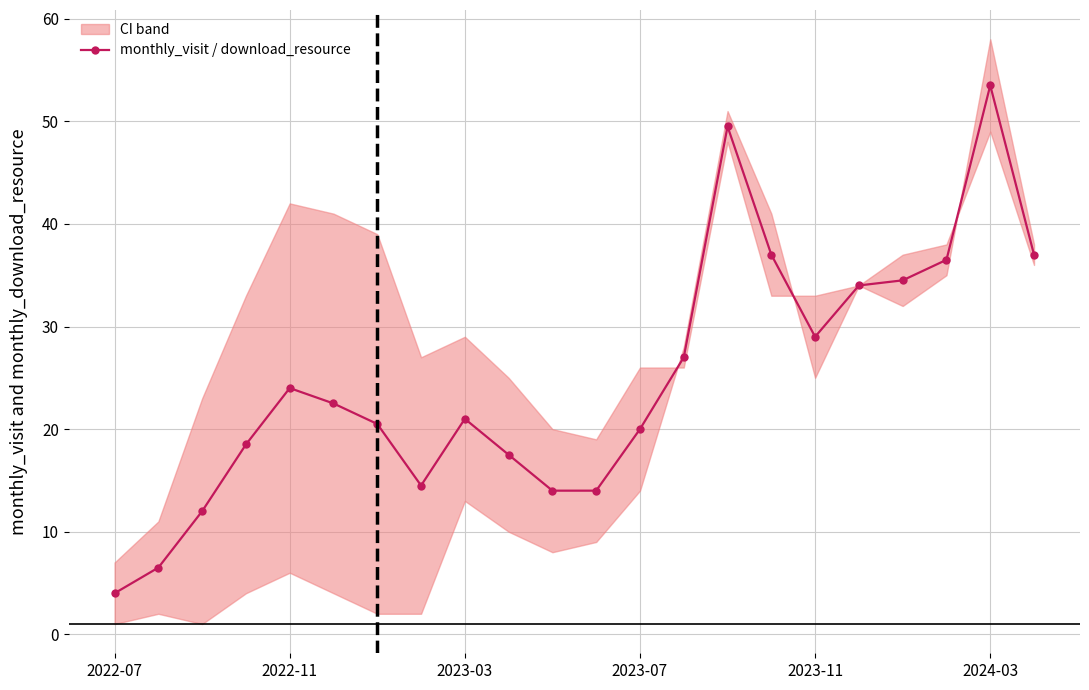

Count the number of values greater than 22.

11